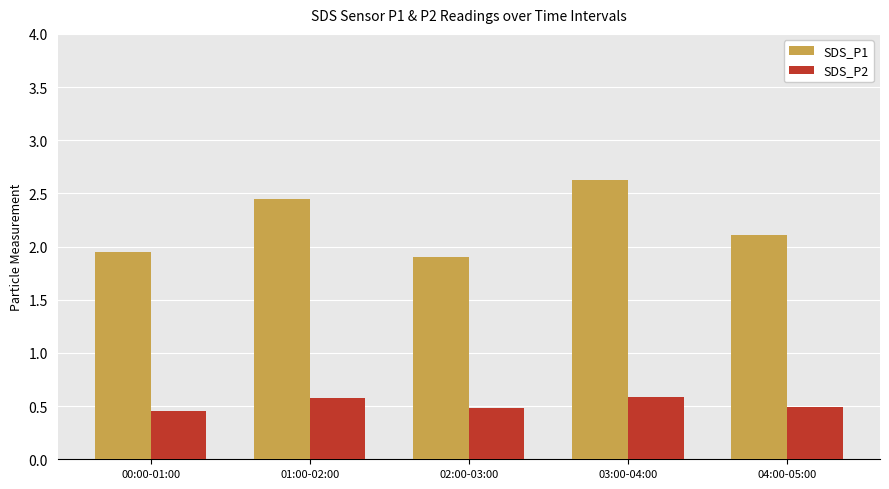

What is the greatest value displayed?

2.6